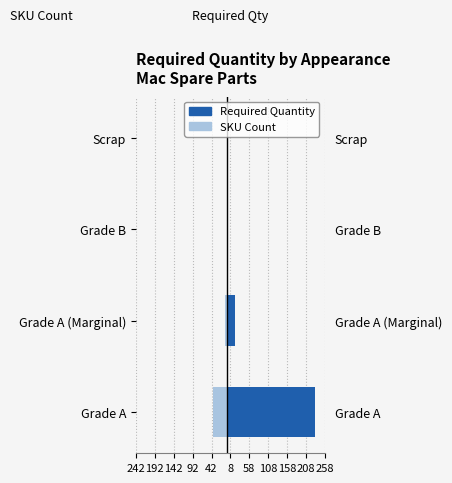

What is the total value across all series at Grade A (Marginal)?

14